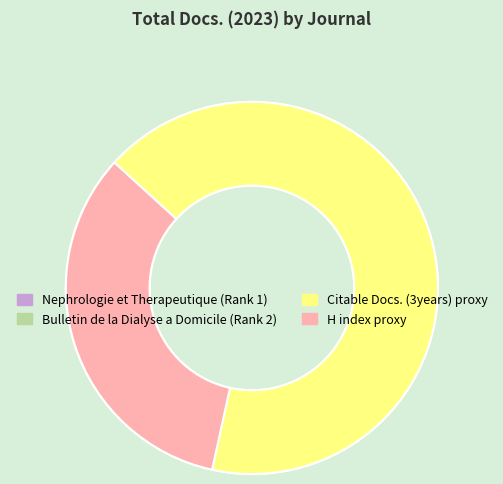

To the nearest percent, what is the average slice percentage?

50%